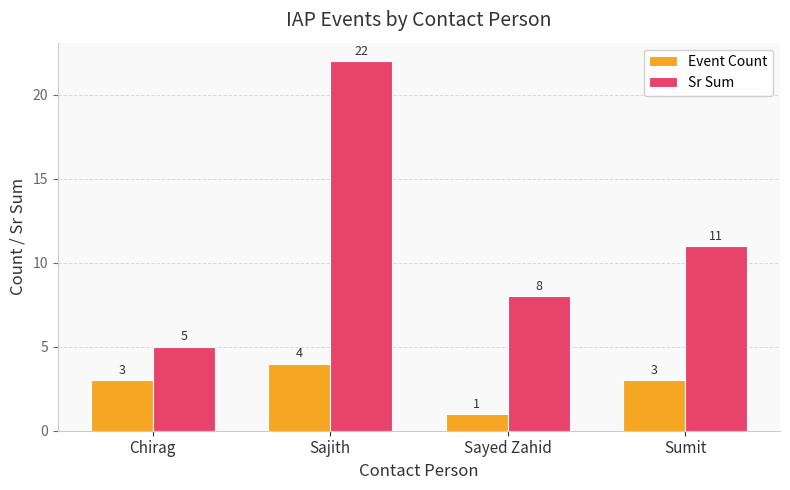

The value of Event Count at Sajith is 4. True or false?

True